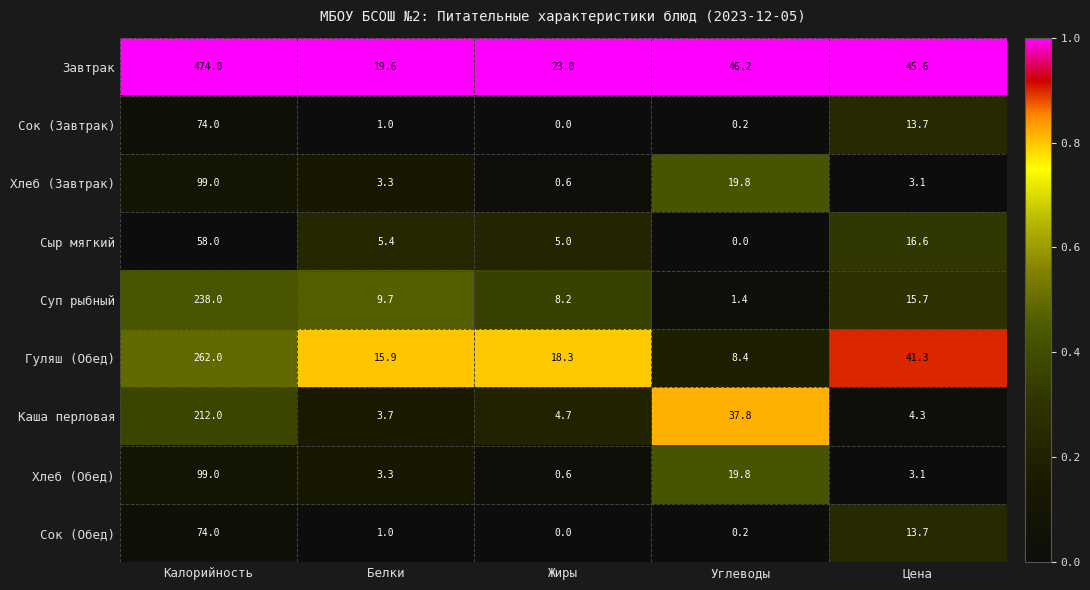

Rank the categories by Завтрак value from highest to lowest.

Калорийность, Углеводы, Цена, Жиры, Белки